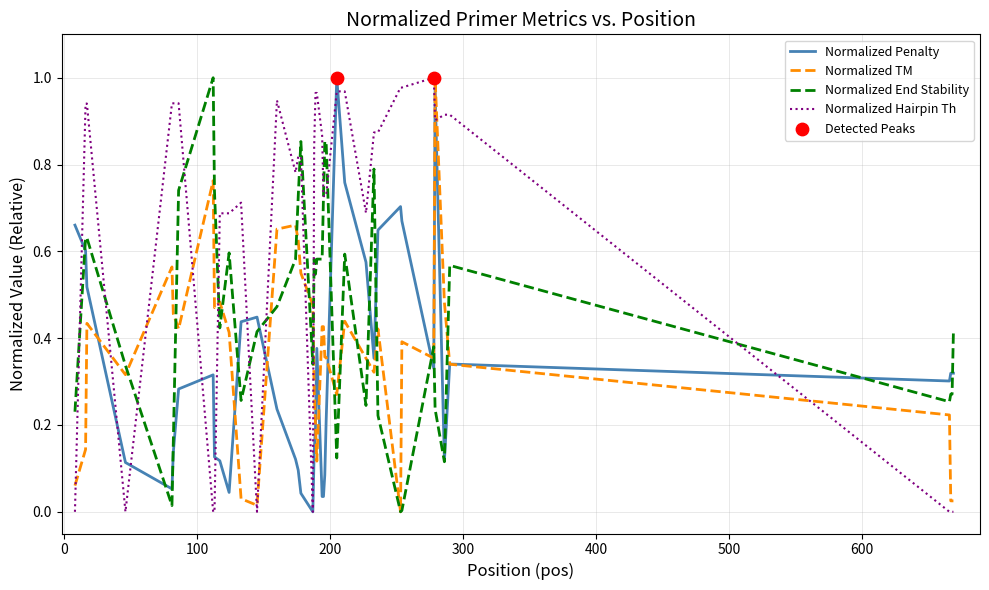

Which series has the largest total across all categories?

Normalized Hairpin Th